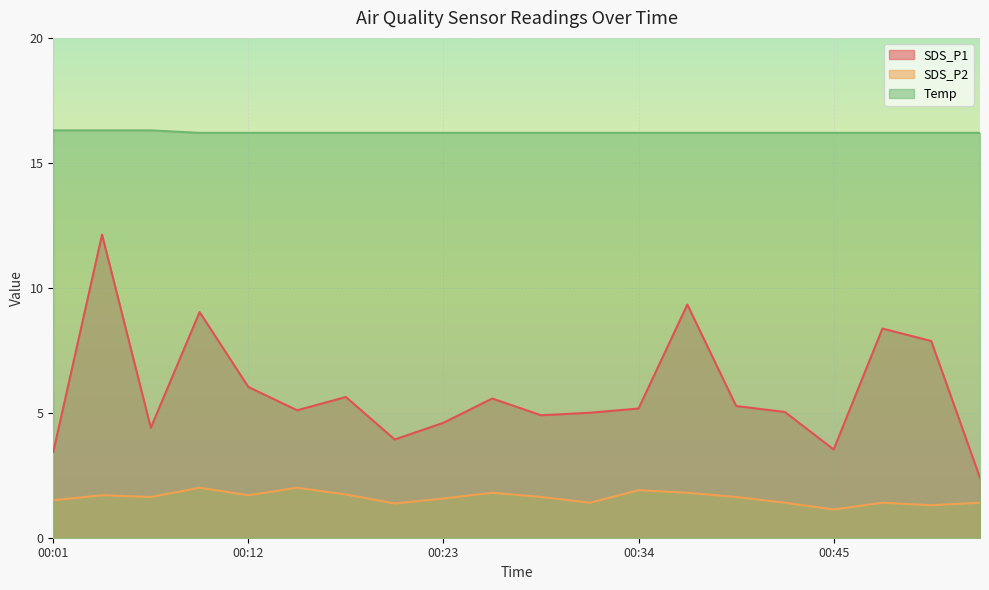

Which series has the largest total across all categories?

Temp